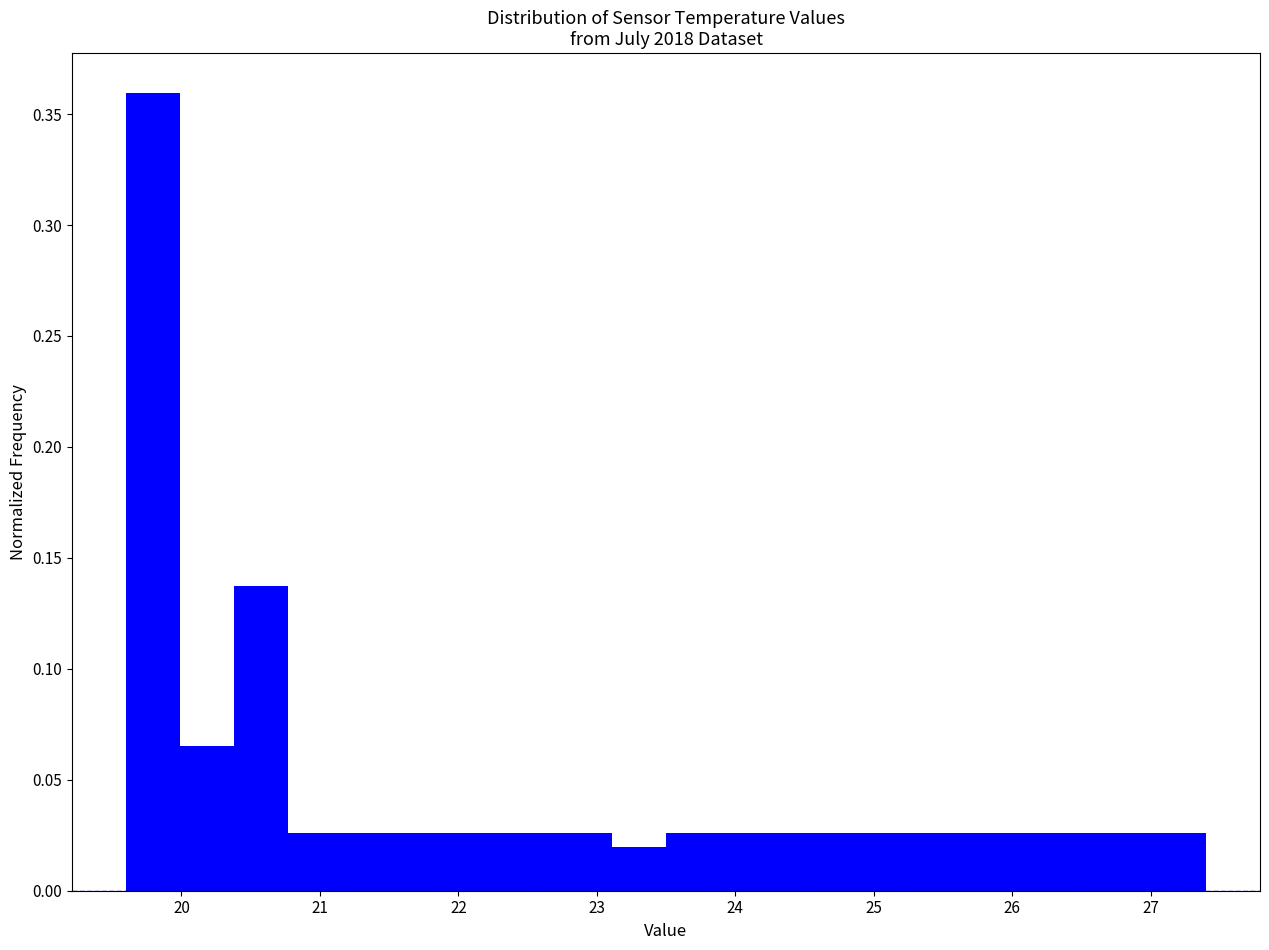

Read against the x-axis, roughly where is the centre of the tallest bar?

19.8